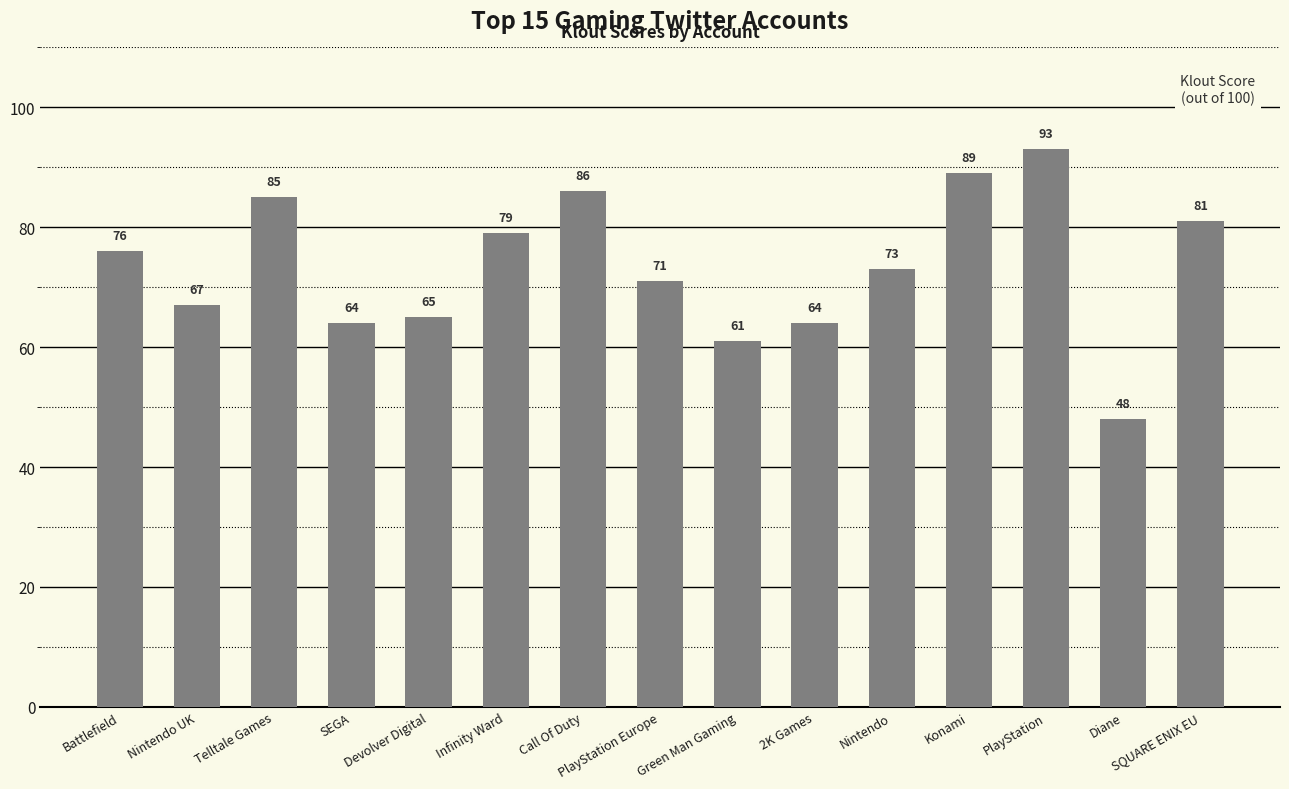

Does the chart contain stacked bars?

No